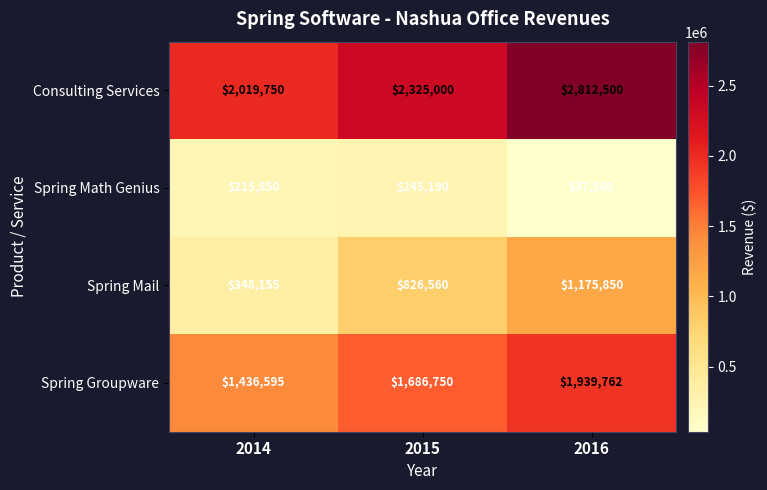

Rank the categories by Spring Mail value from highest to lowest.

2016, 2015, 2014